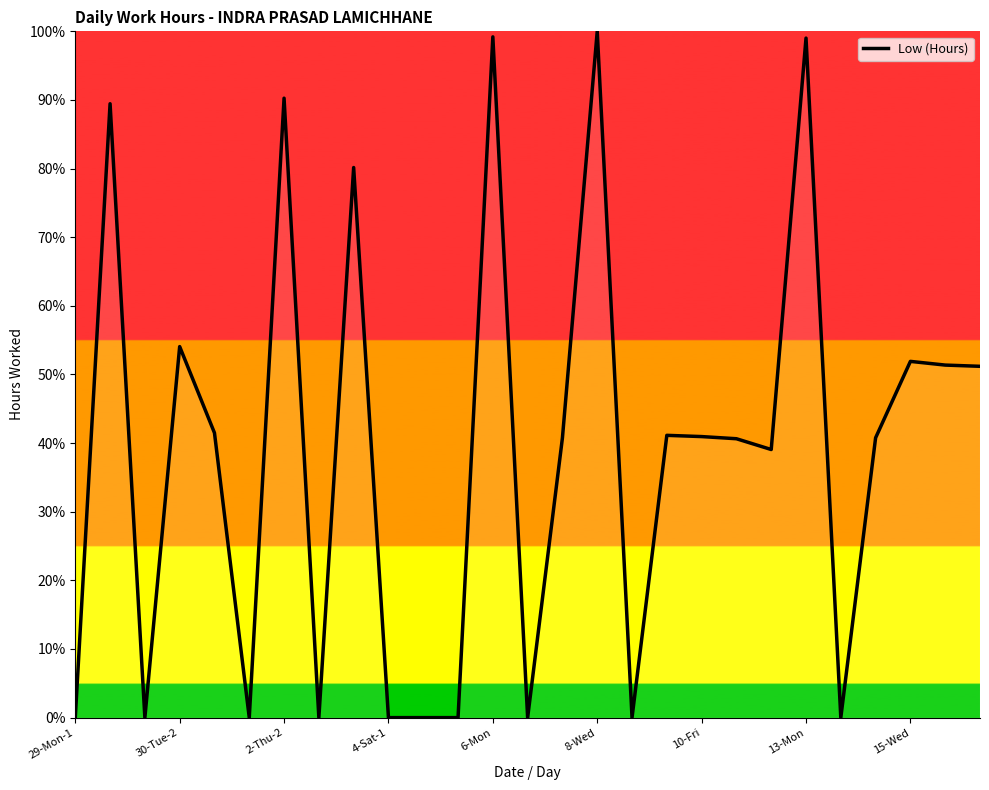

What is the difference between the maximum and minimum values?

100.0